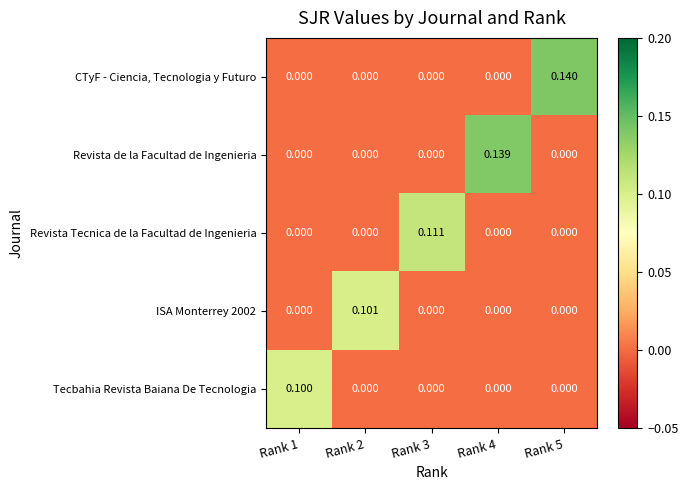

Which series has the widest spread of values?

CTyF - Ciencia, Tecnologia y Futuro